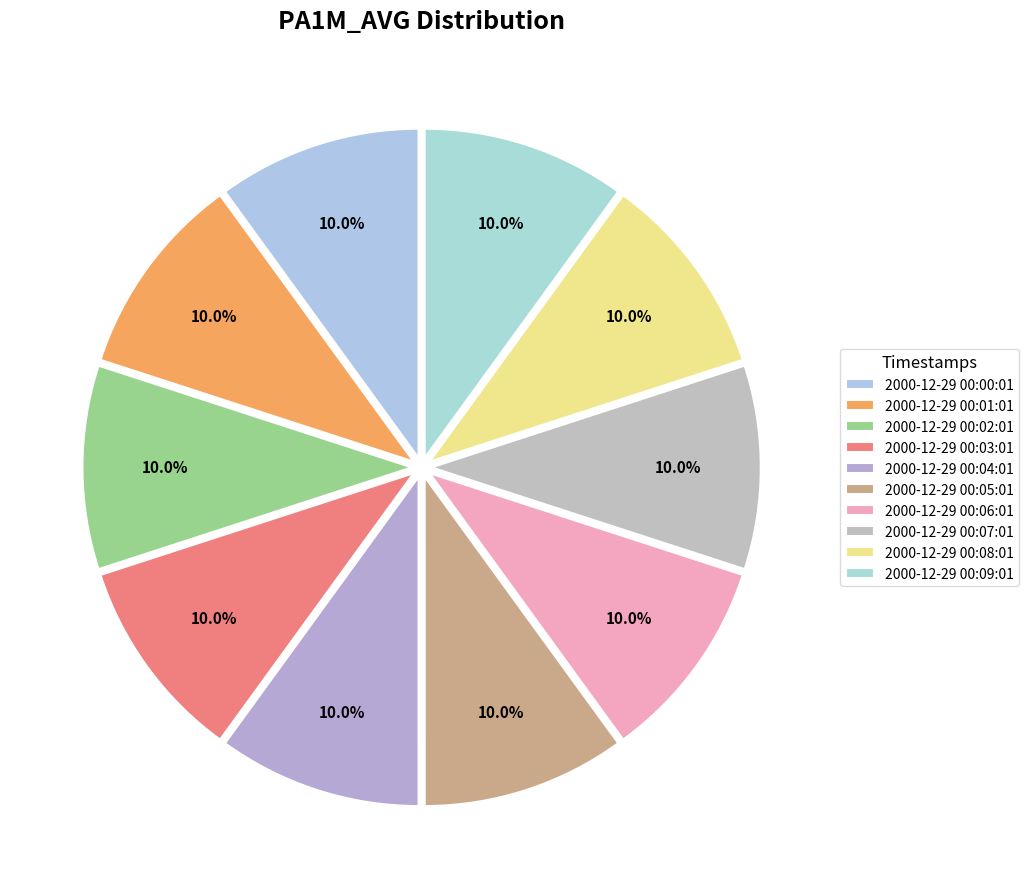

Between 2000-12-29 00:08:01 and 2000-12-29 00:07:01, which is larger?

2000-12-29 00:07:01